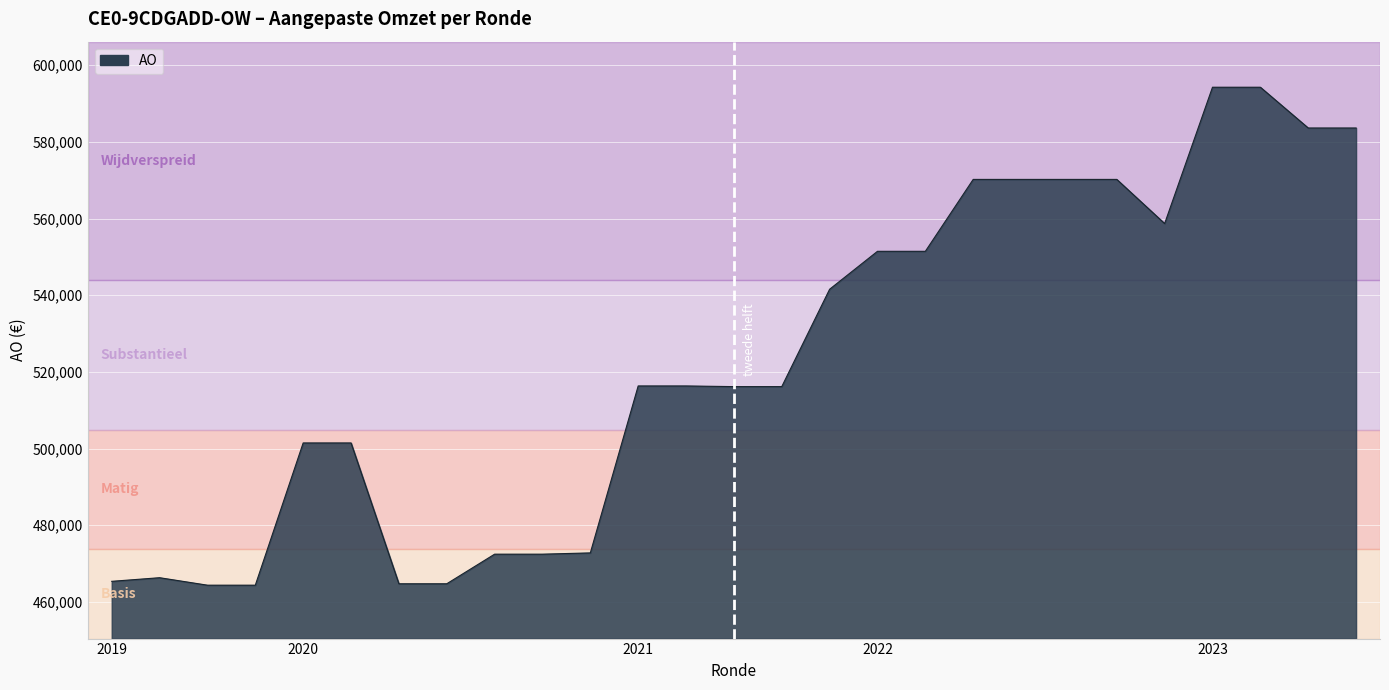

What is the difference between the maximum and minimum values?

129903